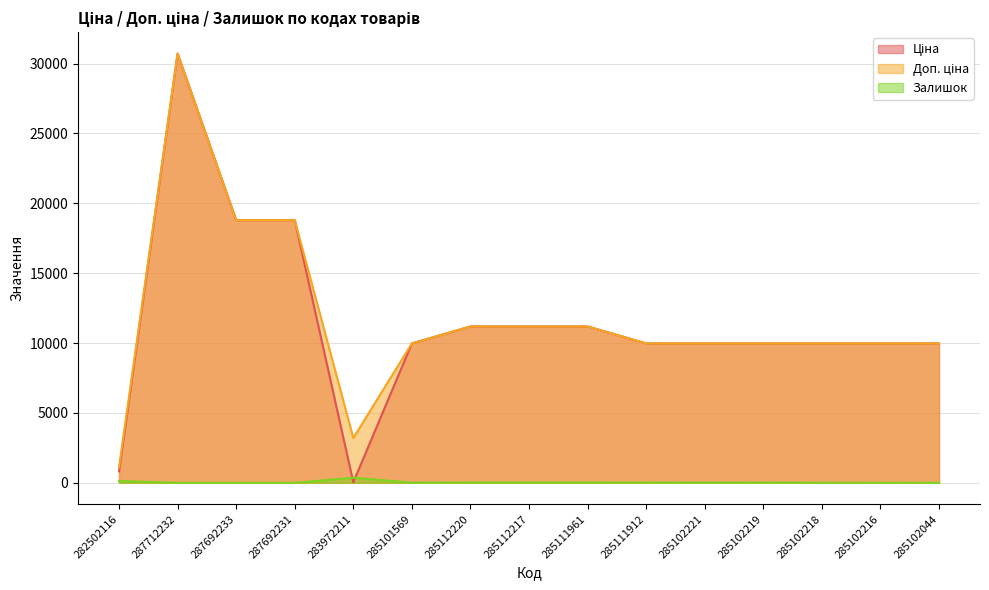

Is the value of Ціна at 287712232 greater than the value of Доп. ціна at 287692233?

Yes